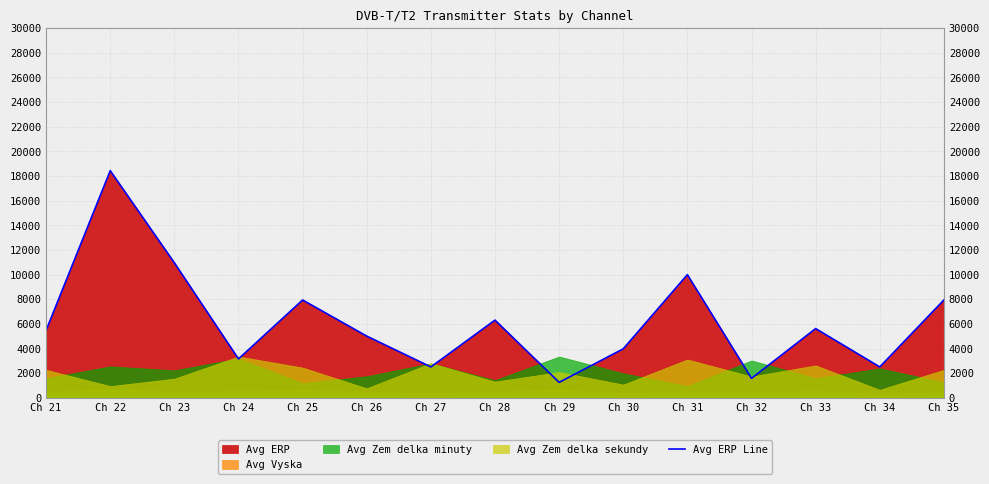

What is the difference between the maximum and minimum values?

17177